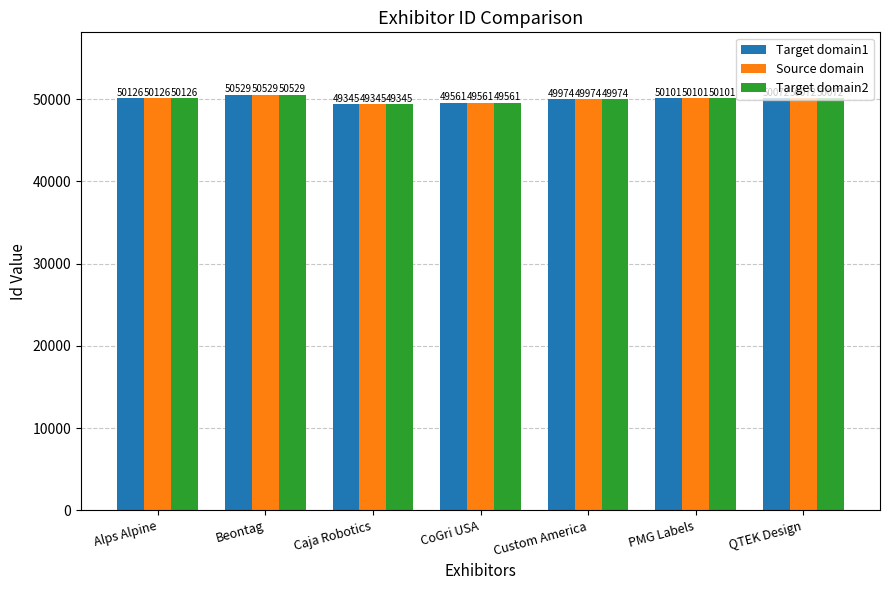

At which label does Source domain first exceed 50072?

Alps Alpine